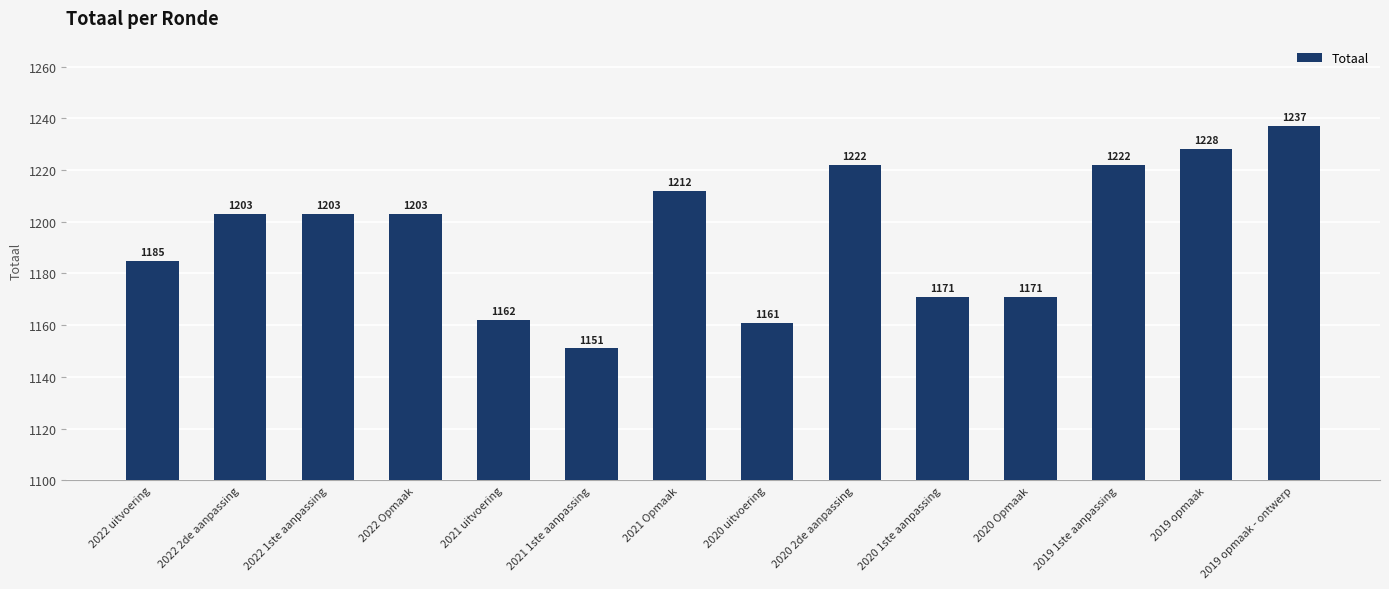

What is the label of the 10th bar from the left?

2020 1ste aanpassing